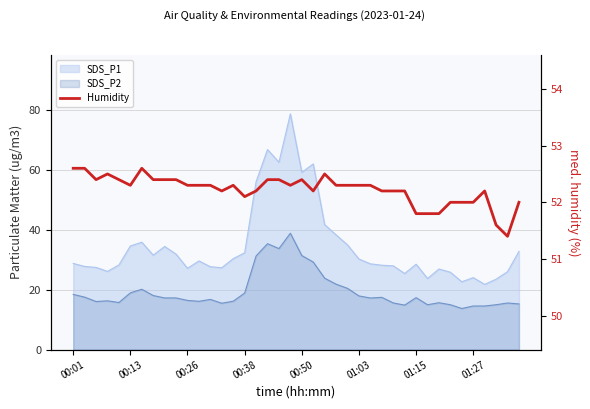

How many lines are shown in the chart?

1